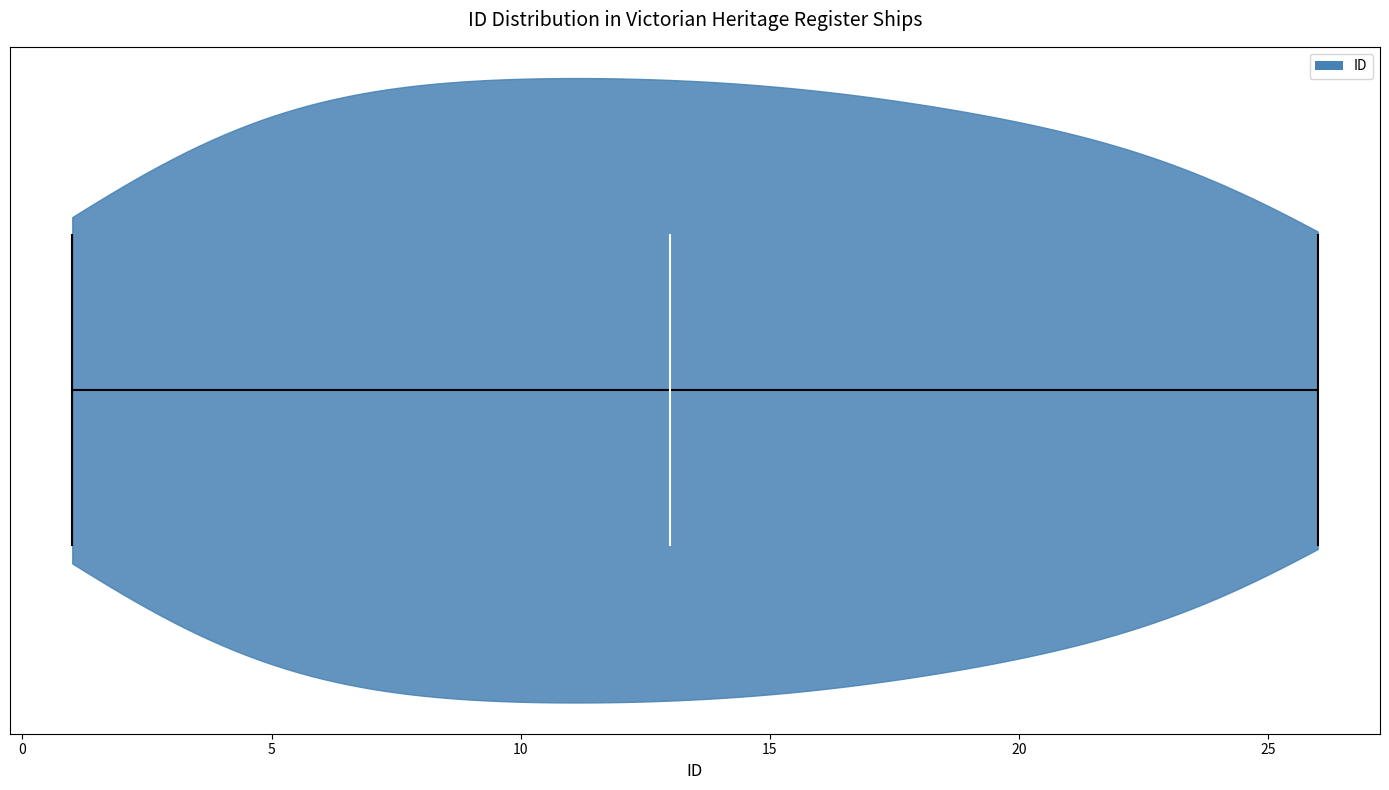

Read this violin plot against the x-axis: where its median line is, and the lowest and highest points the violin reaches. The values are not printed on the chart, so give them approximately, as read against the axis.

median line 13, lowest point 1, highest point 26